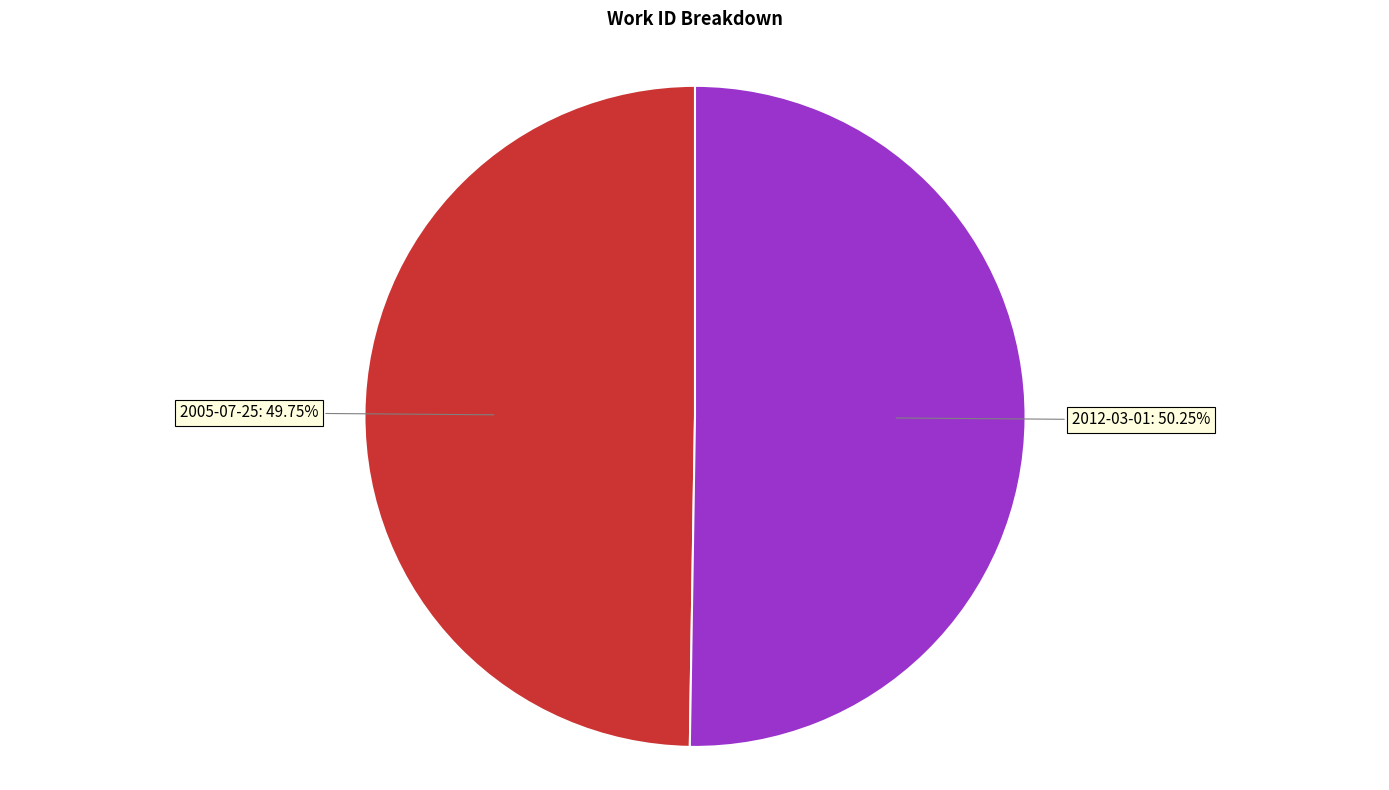

Is there any slice that represents more than half of the pie?

Yes